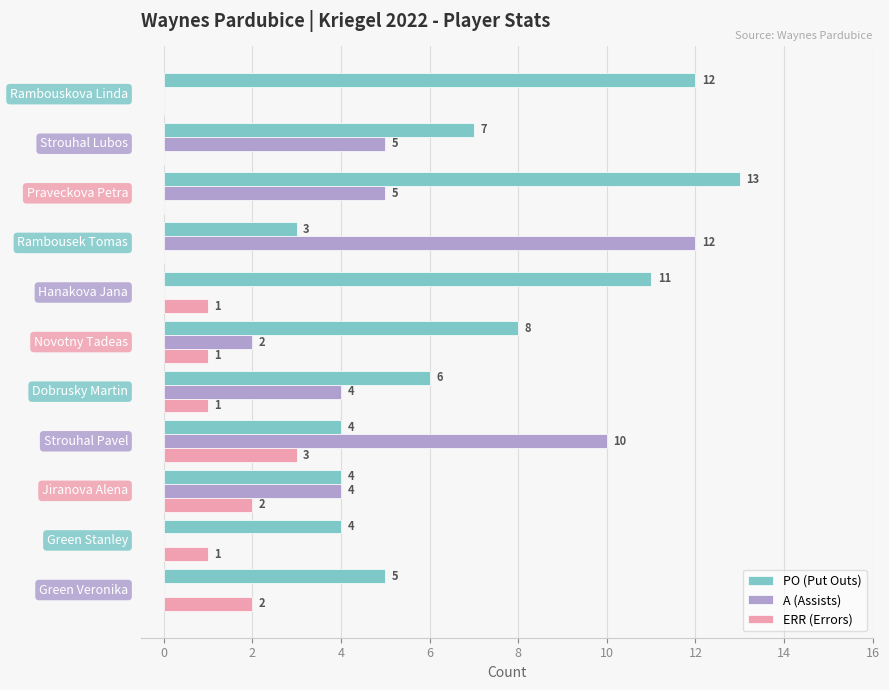

How many ERR (Errors) values are between 0 and 2?

10